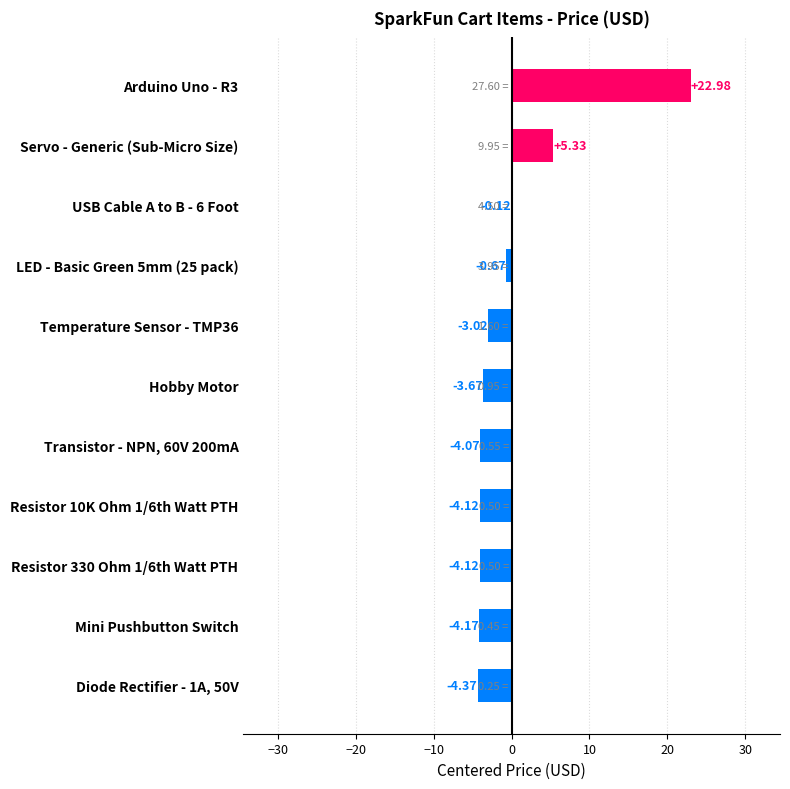

What is the sum of the values at Mini Pushbutton Switch and Resistor 10K Ohm 1/6th Watt PTH?

-8.3